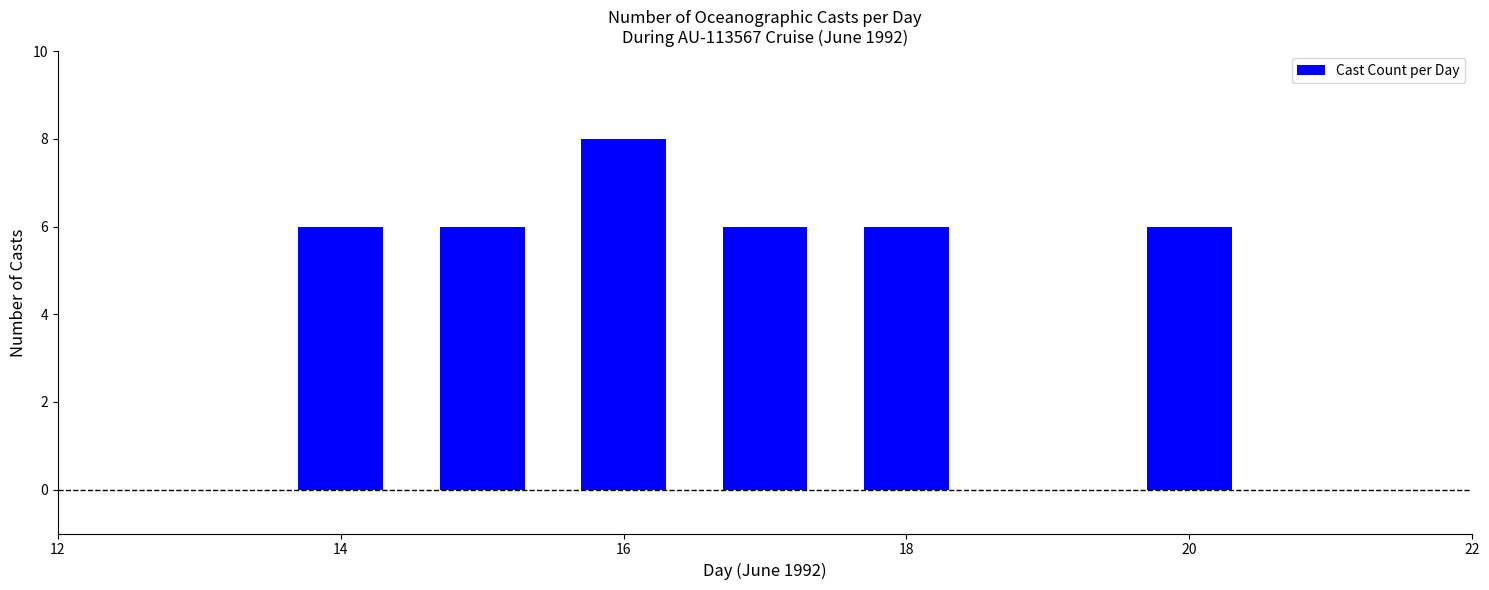

What is the value of the 5th bar from the left?

6